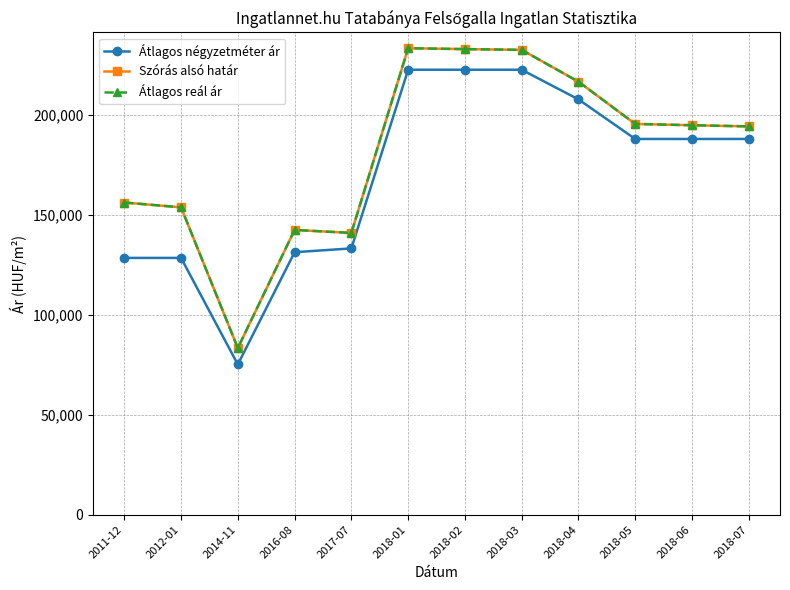

Does the chart have visible grid lines?

Yes